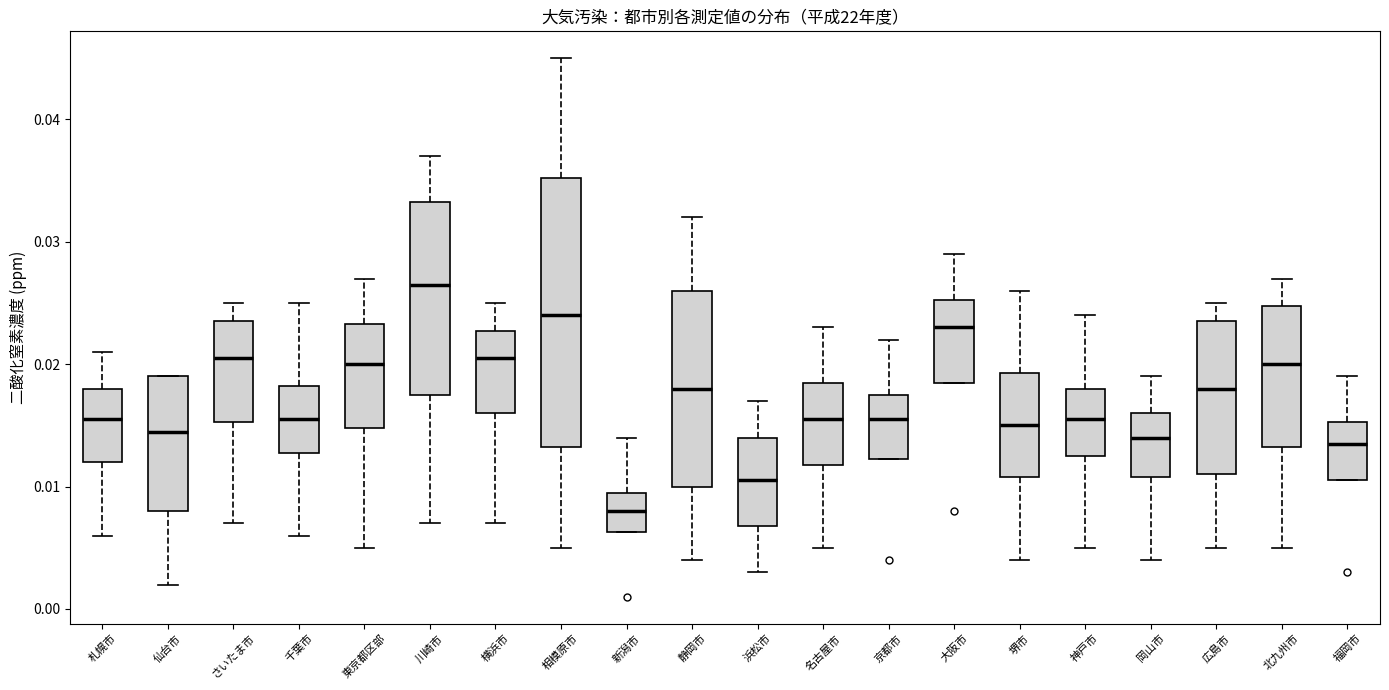

Which box has the highest median line?

川崎市